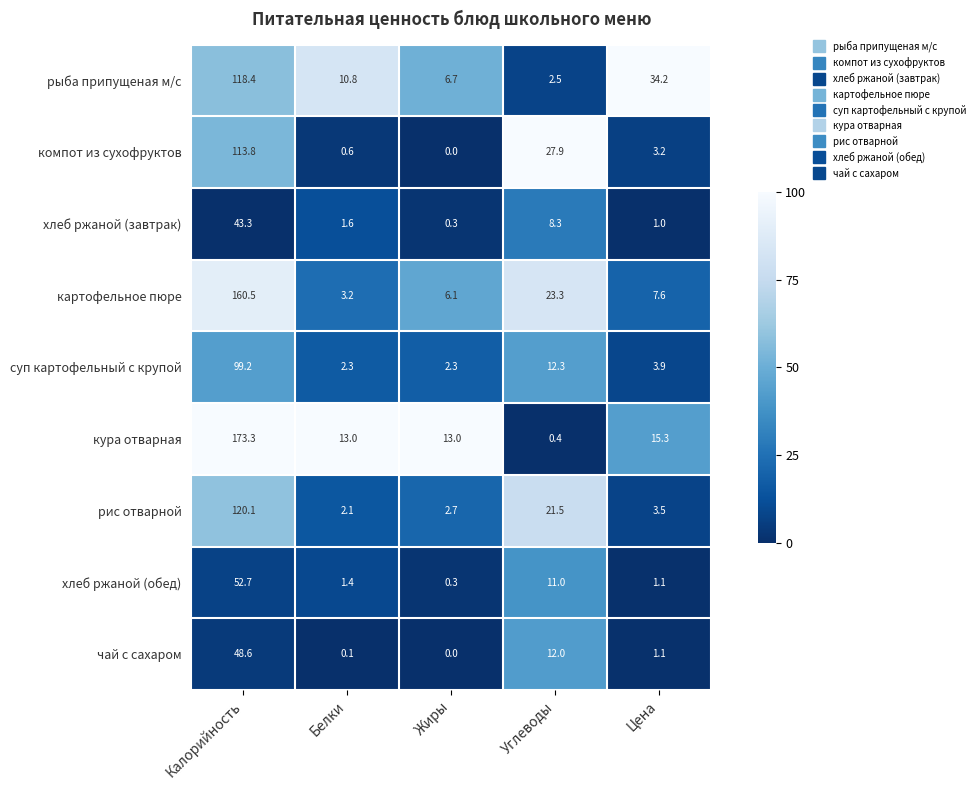

What is the sum of all хлеб ржаной (завтрак) values?

54.5